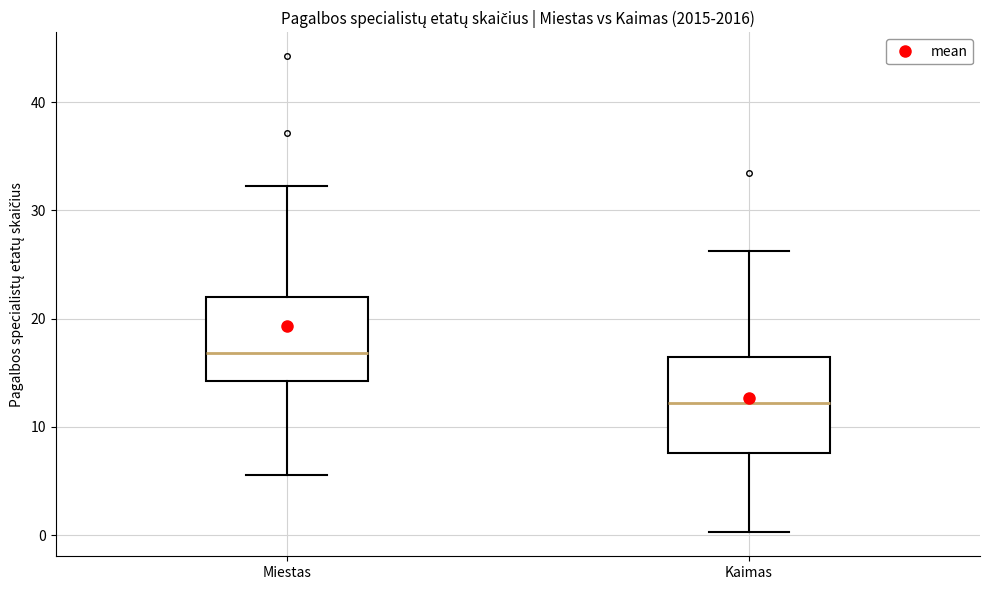

Reading left to right, transcribe this box plot: for each box, give where its median line is, the range the box spans, and where its two whiskers end, as read against the y-axis. The values are not printed on the chart, so give them approximately, as read against the axis.

Miestas: median 17, box 14 to 22, whiskers 6 to 32
Kaimas: median 12, box 8 to 16, whiskers 0 to 26